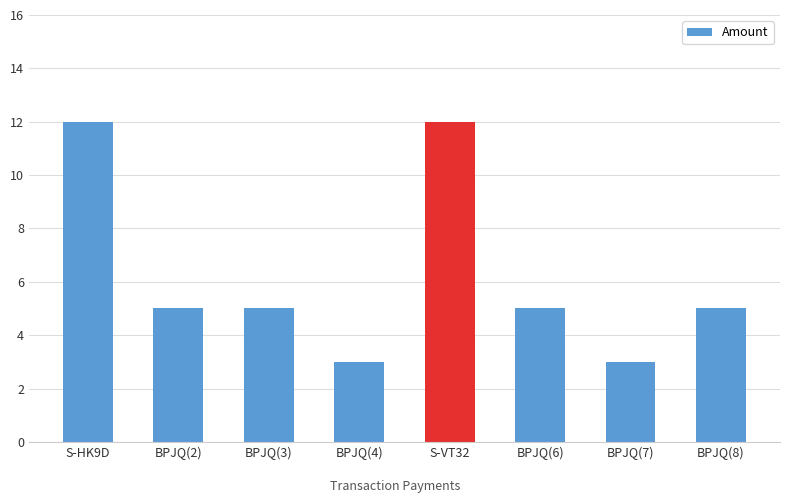

Is it true that the value at BPJQ(3) is 9?

False